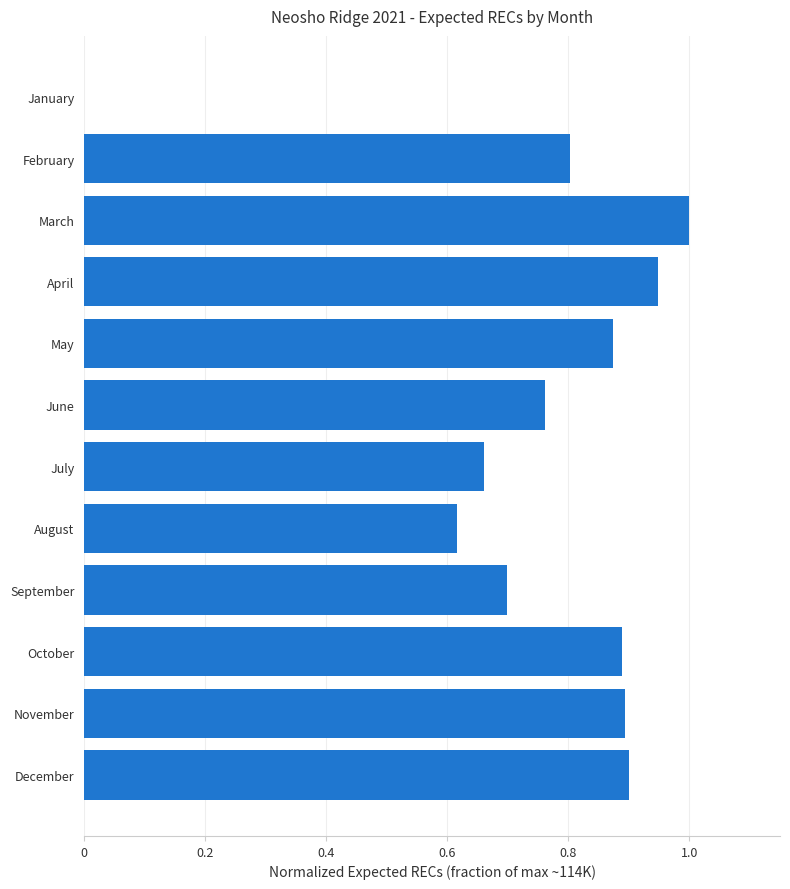

Which category has the highest value across all series?

March